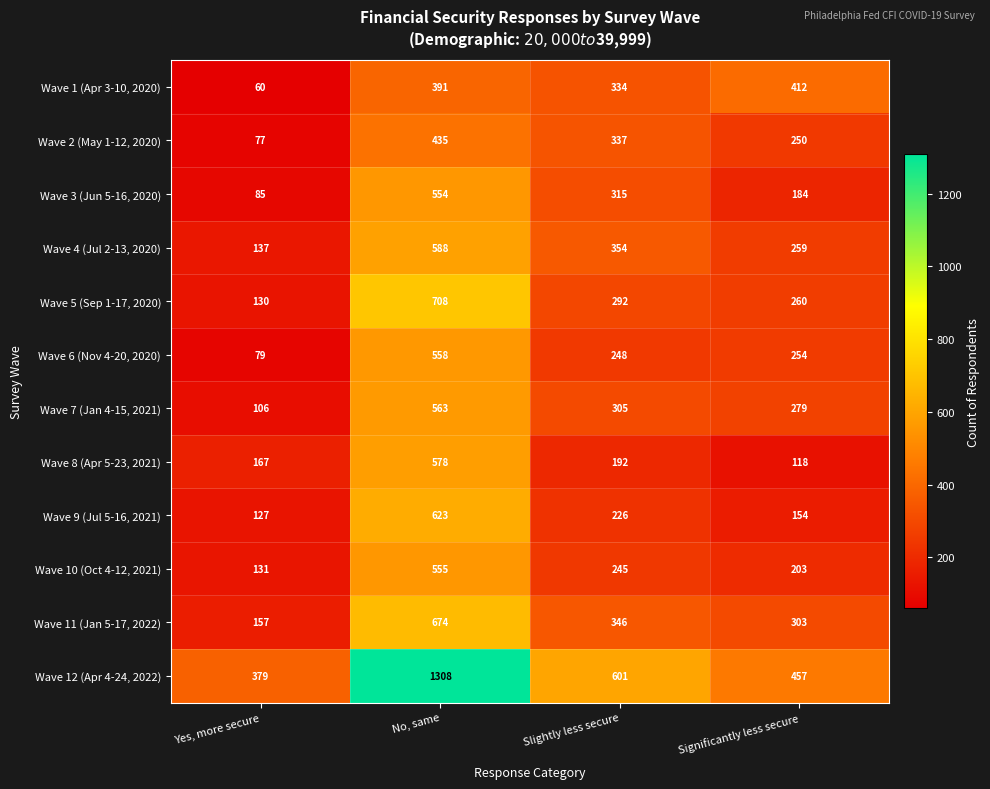

The value of Wave 8 (Apr 5-23, 2021) at Slightly less secure is 123. True or false?

False